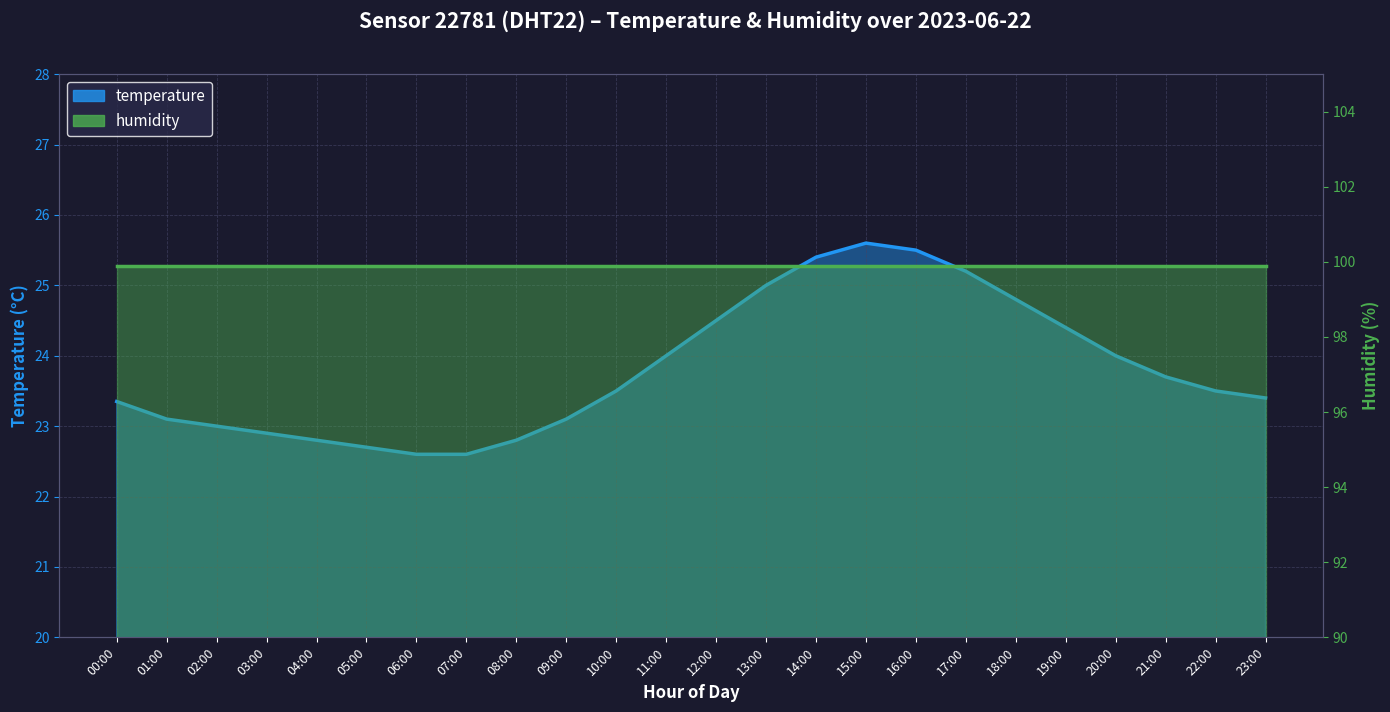

Which has a higher value, 07:00 or 04:00?

04:00